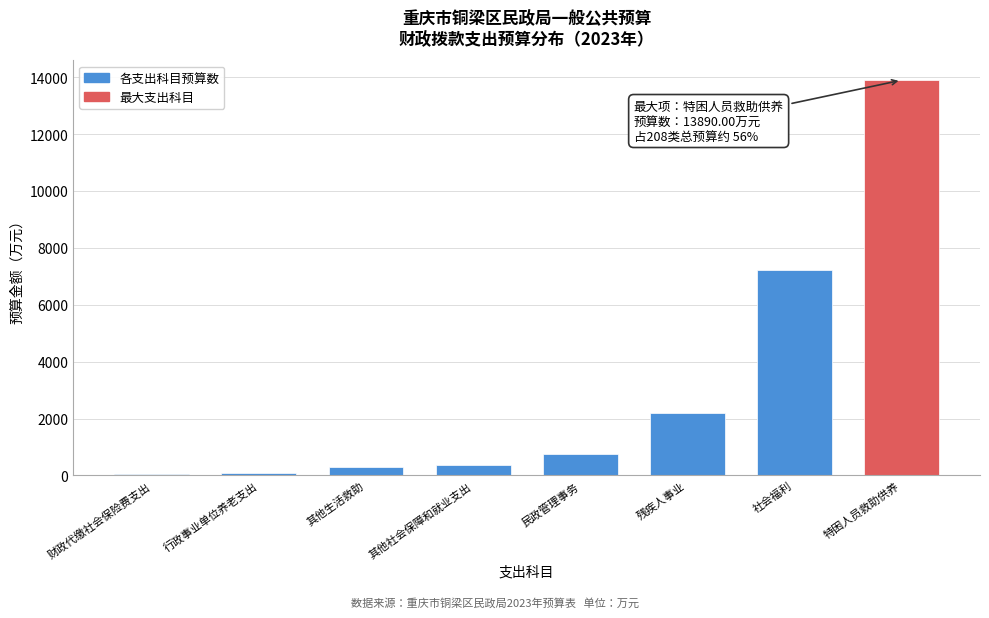

Which has a higher value, 社会福利 or 其他生活救助?

社会福利